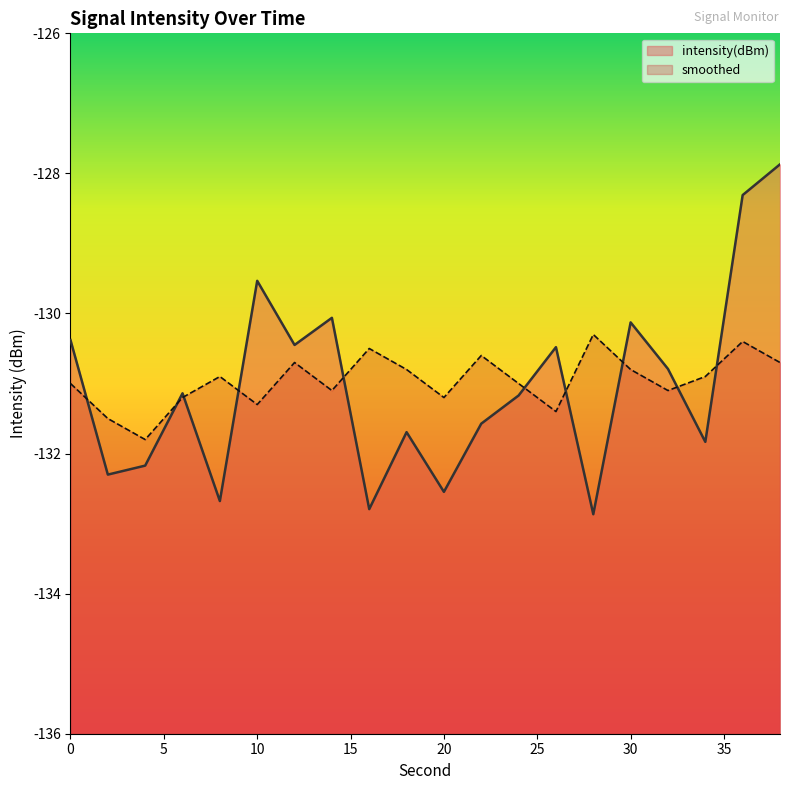

Does the chart have visible grid lines?

No